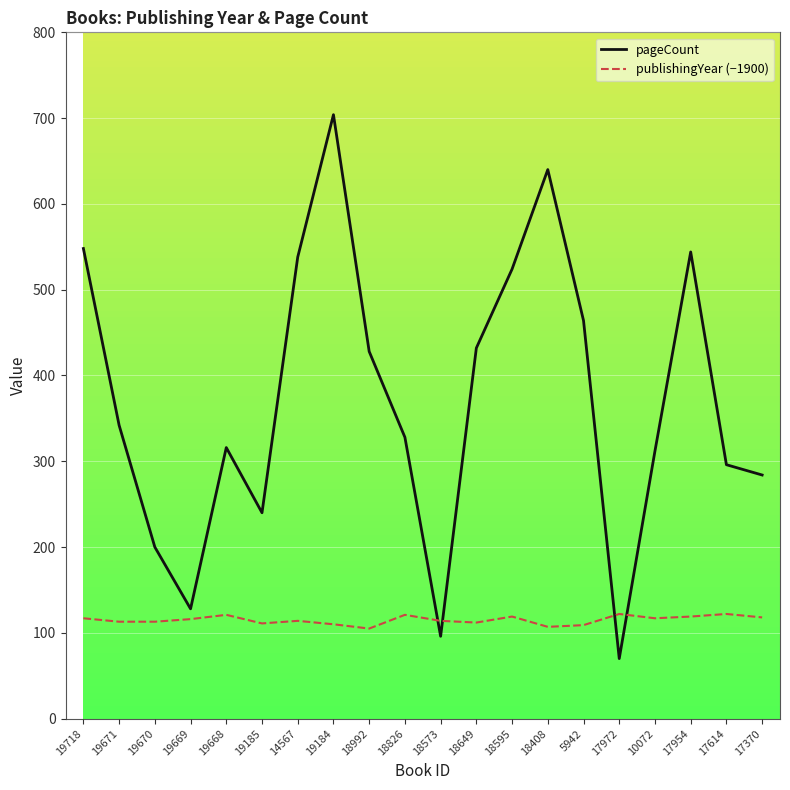

How many lines are shown in the chart?

2